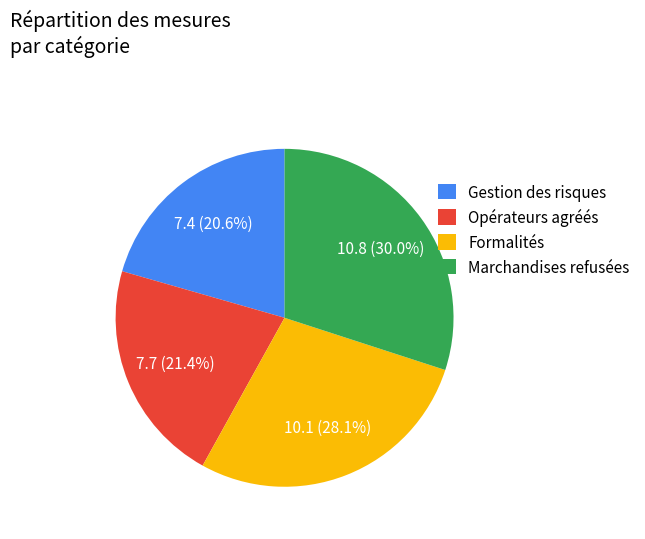

Between Formalités and Marchandises refusées, which is larger?

Marchandises refusées